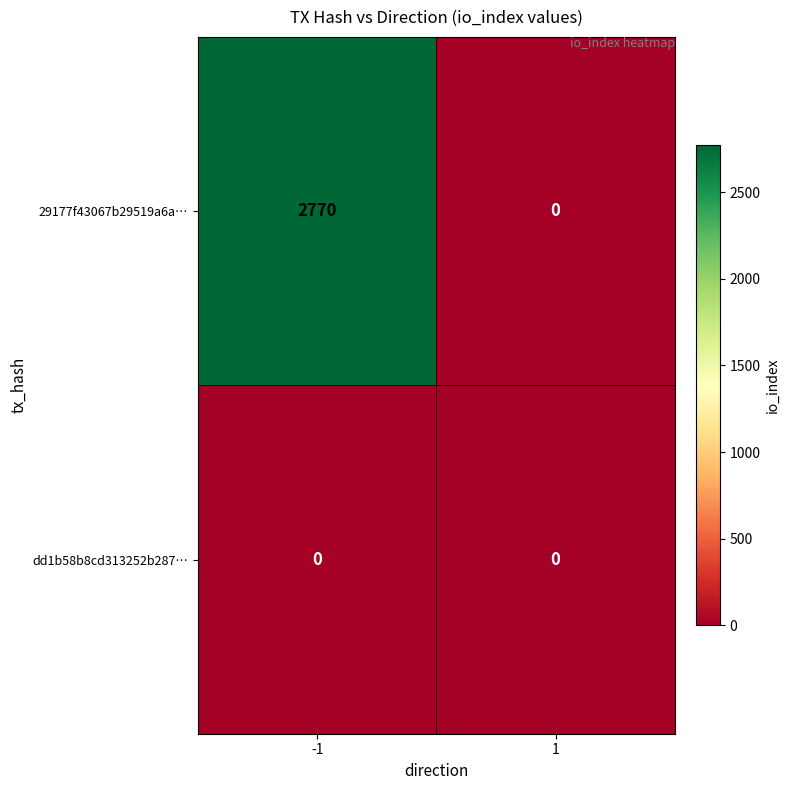

Which series has the largest range (max minus min)?

29177f43067b29519a6a…